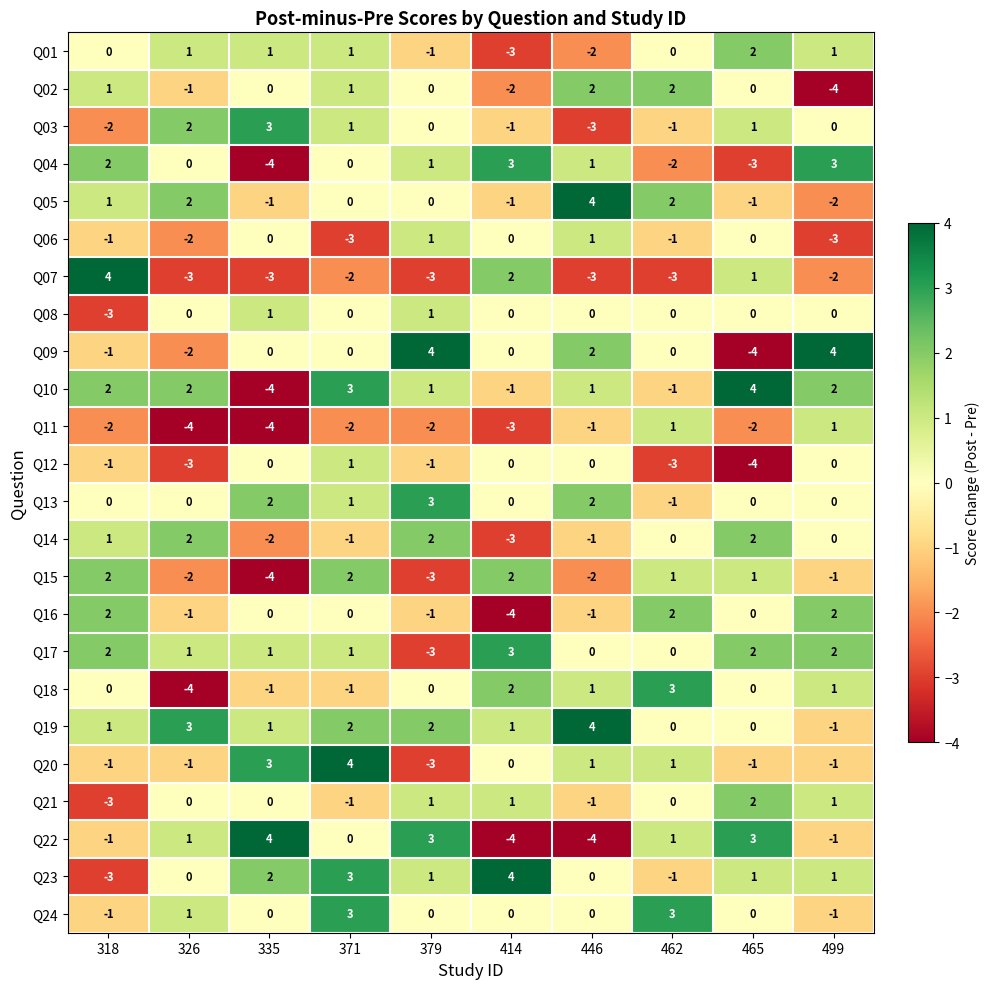

The Q10 series shows 2 at 318. True or false?

True